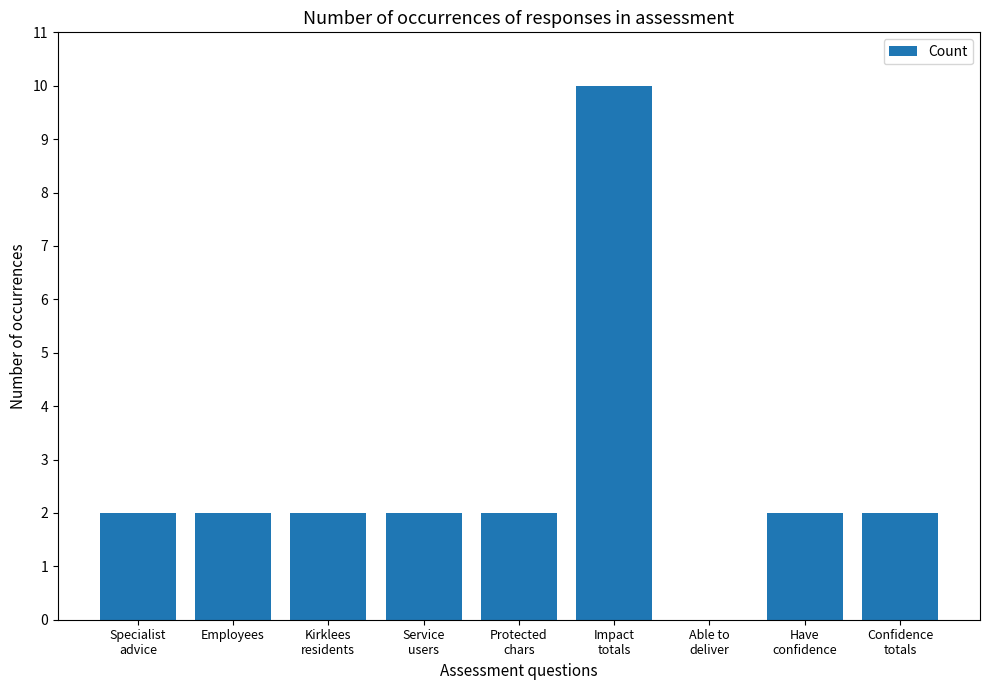

Approximately how many times larger is the value at Impact
totals compared to Specialist
advice?

5.0